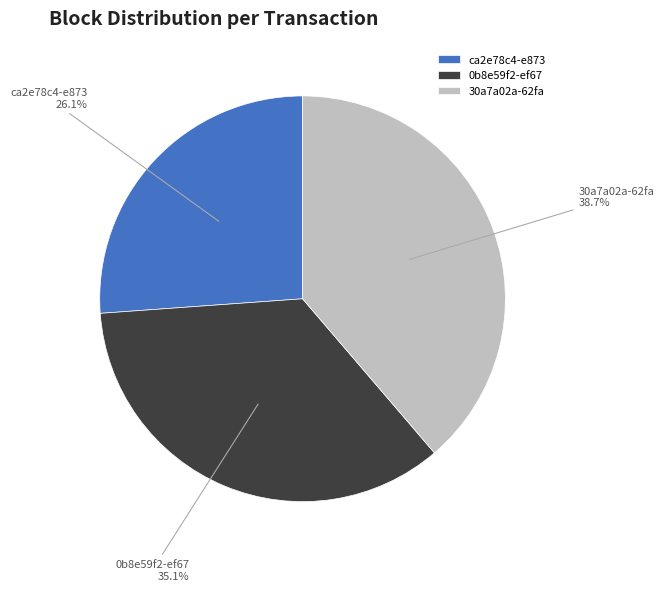

Is ca2e78c4-e873 the majority of the pie?

No